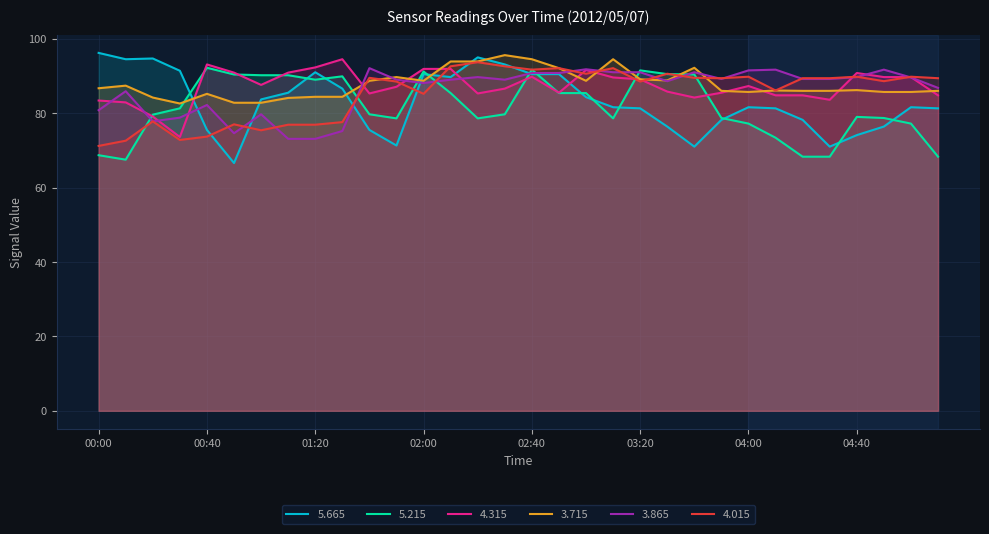

What is the label of the 2nd point from the left?

00:10